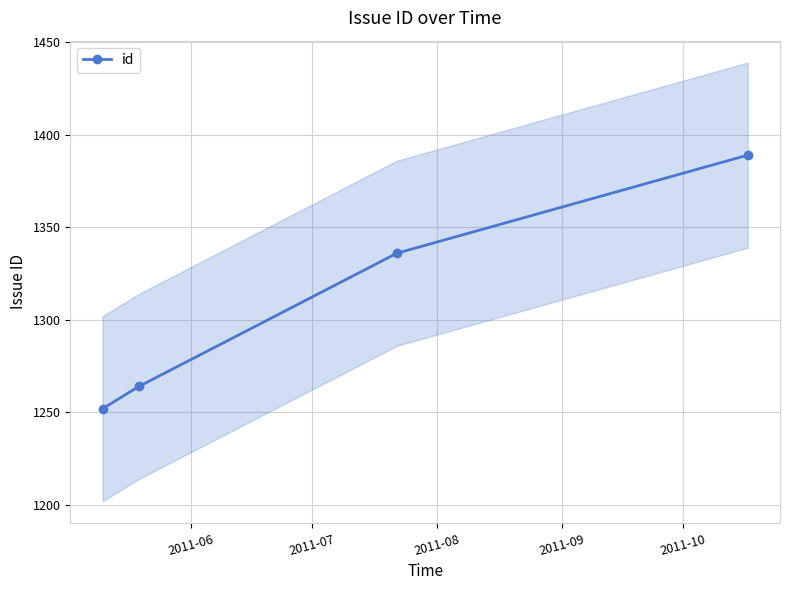

True or false: id has more than 0 points higher than both neighbors.

False